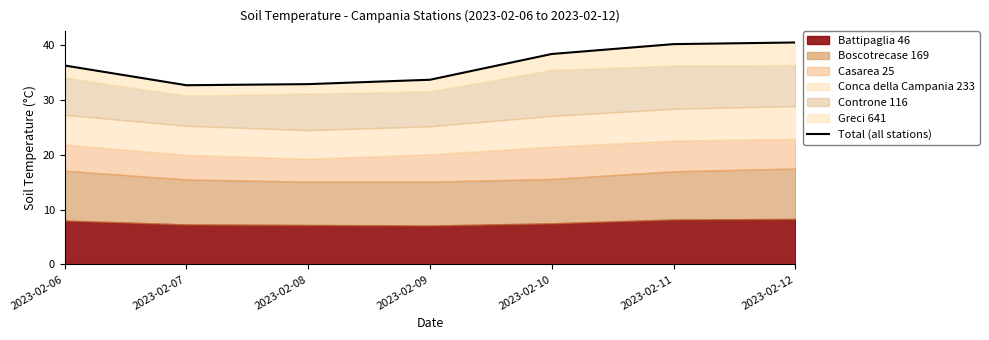

Is it true that the value at 2023-02-10 is 38.4?

True